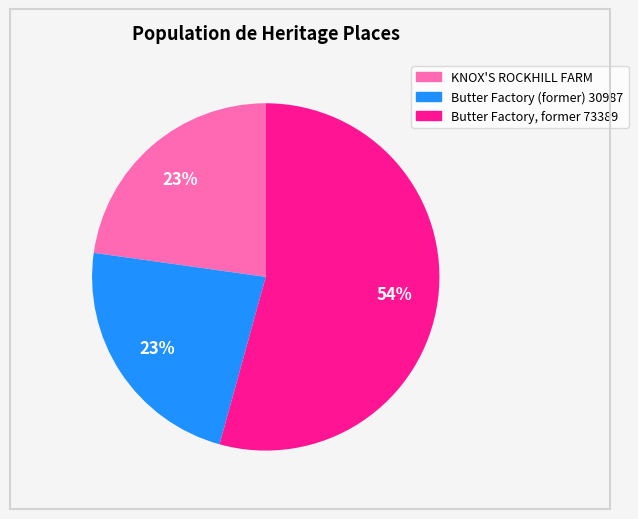

Is there a majority slice in this chart?

Yes